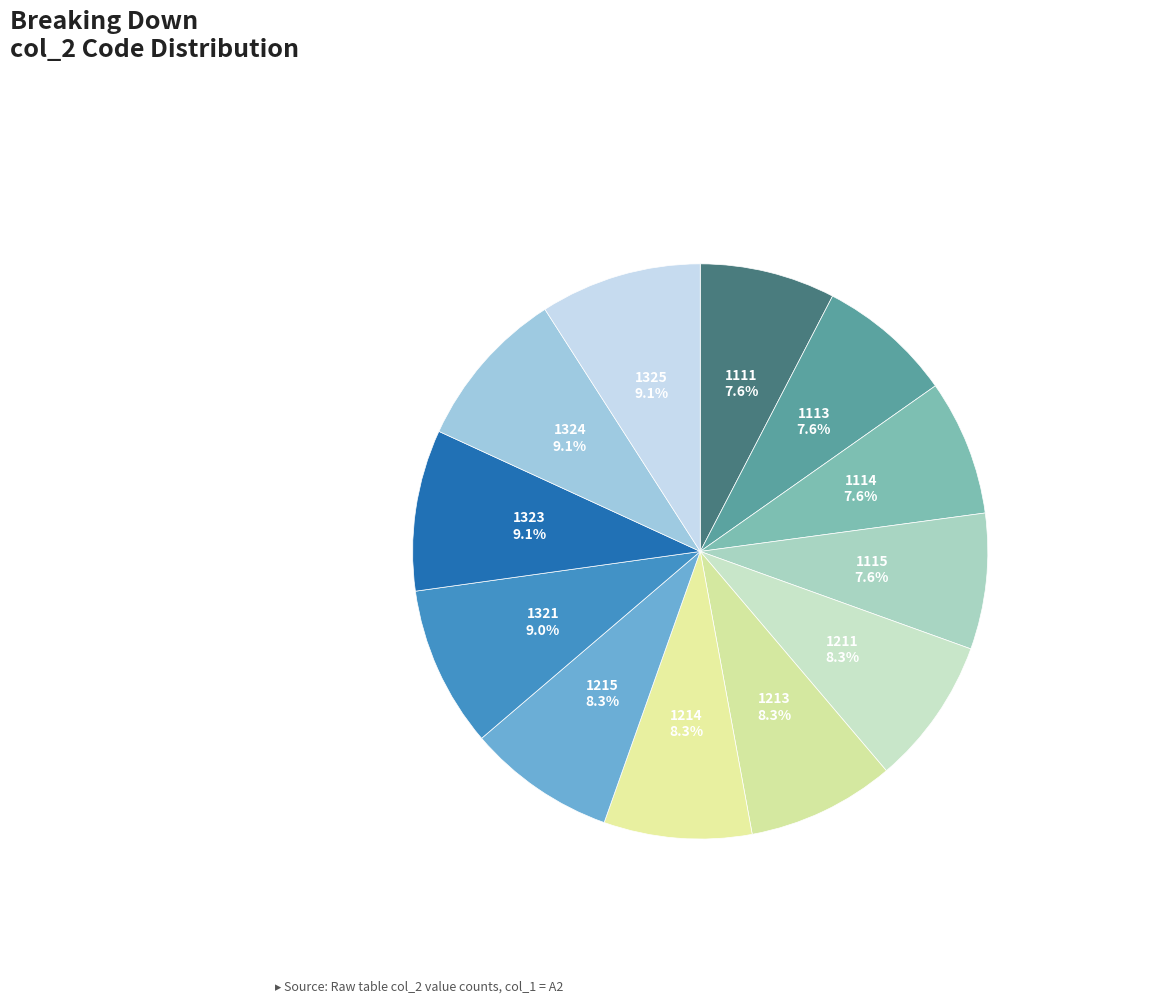

Does 1214 account for over 50% of the chart?

No